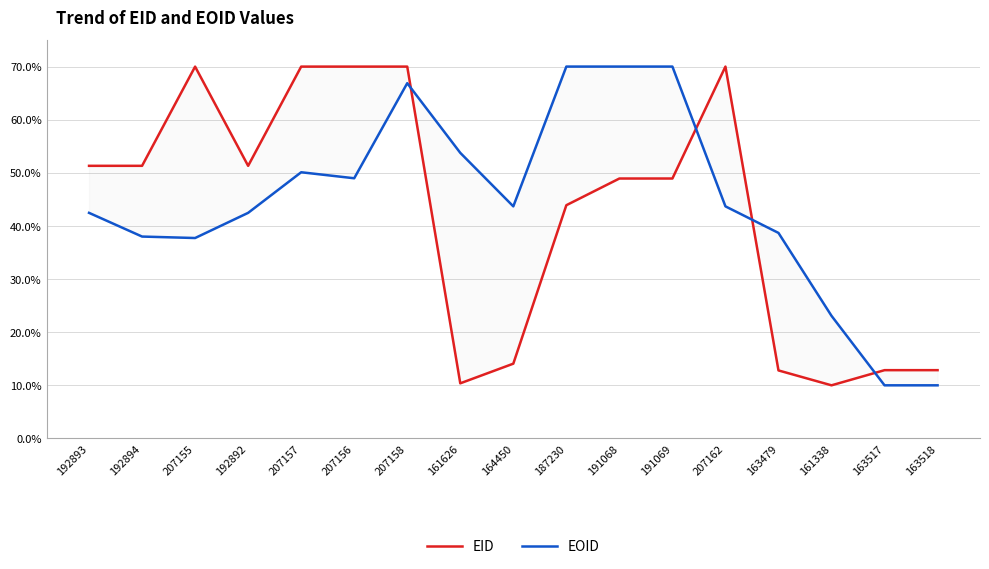

How many categories are shown in the chart?

17